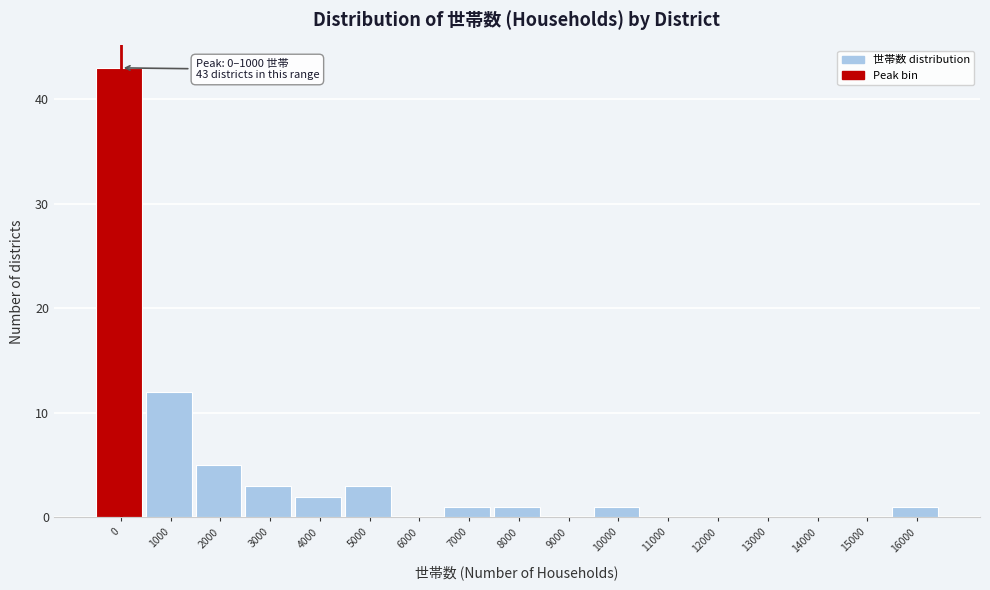

Reading left to right, what are all the values shown in this chart?

0=43	1000=12	2000=5	3000=3	4000=2	5000=3	6000=0	7000=1	8000=1	9000=0	10000=1	11000=0	12000=0	13000=0	14000=0	15000=0	16000=1